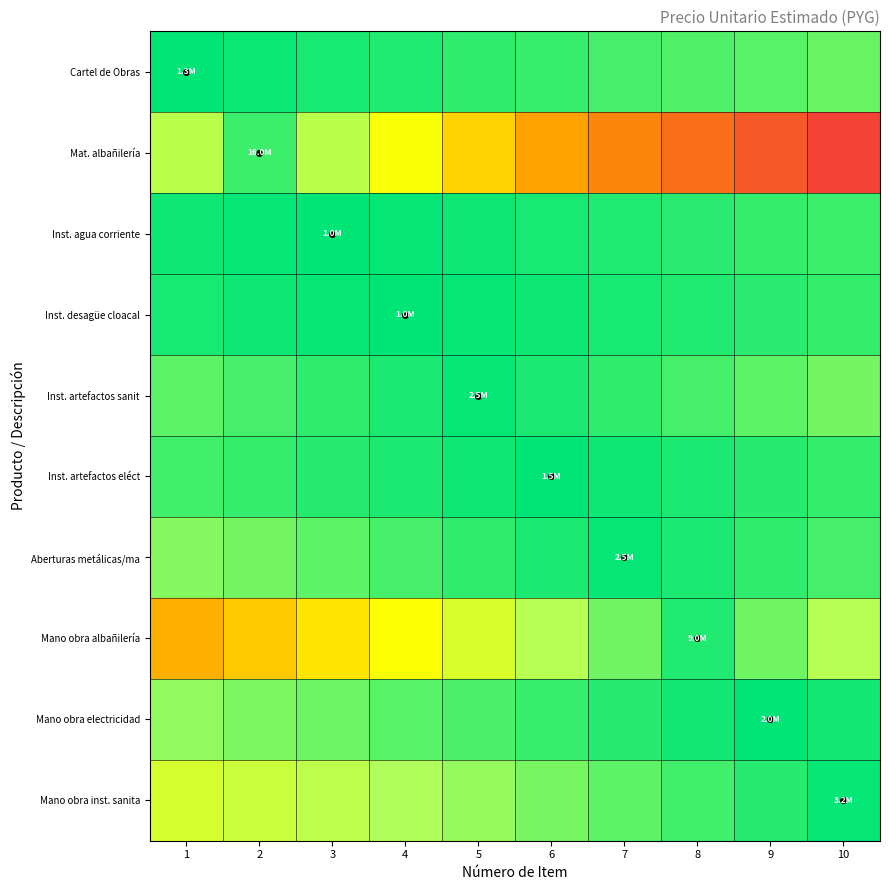

Reading right to left, what are all the values shown in this chart?

Cartel de Obras: 10=1300000.0	9=1162777.8	8=1025555.6	7=888333.3	6=751111.1	5=613888.9	4=476666.7	3=339444.4	2=202222.2	1=65000.0
Mat. albañilería: 10=14311111.1	9=12622222.2	8=10933333.3	7=9244444.4	6=7555555.6	5=5866666.7	4=4177777.8	3=2488888.9	2=800000.0	1=2488888.9
Inst. agua corriente: 10=788888.9	9=683333.3	8=577777.8	7=472222.2	6=366666.7	5=261111.1	4=155555.6	3=50000.0	2=155555.6	1=261111.1
Inst. desagüe cloacal: 10=683333.3	9=577777.8	8=472222.2	7=366666.7	6=261111.1	5=155555.6	4=50000.0	3=155555.6	2=261111.1	1=366666.7
Inst. artefactos sanit: 10=1444444.4	9=1180555.6	8=916666.7	7=652777.8	6=388888.9	5=125000.0	4=388888.9	3=652777.8	2=916666.7	1=1180555.6
Inst. artefactos eléct: 10=708333.3	9=550000.0	8=391666.7	7=233333.3	6=75000.0	5=233333.3	4=391666.7	3=550000.0	2=708333.3	1=866666.7
Aberturas metálicas/ma: 10=916666.7	9=652777.8	8=388888.9	7=125000.0	6=388888.9	5=652777.8	4=916666.7	3=1180555.6	2=1444444.4	1=1708333.3
Mano obra albañilería: 10=2350000.0	9=1400000.0	8=450000.0	7=1400000.0	6=2350000.0	5=3300000.0	4=4250000.0	3=5200000.0	2=6150000.0	1=7100000.0
Mano obra electricidad: 10=311111.1	9=100000.0	8=311111.1	7=522222.2	6=733333.3	5=944444.4	4=1155555.6	3=1366666.7	2=1577777.8	1=1788888.9
Mano obra inst. sanita: 10=160000.0	9=497777.8	8=835555.6	7=1173333.3	6=1511111.1	5=1848888.9	4=2186666.7	3=2524444.4	2=2862222.2	1=3200000.0